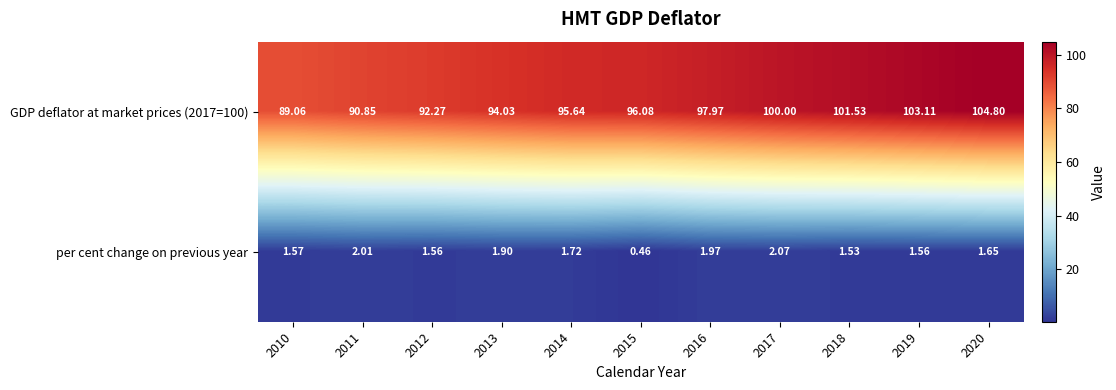

Count the number of data series in this chart.

2